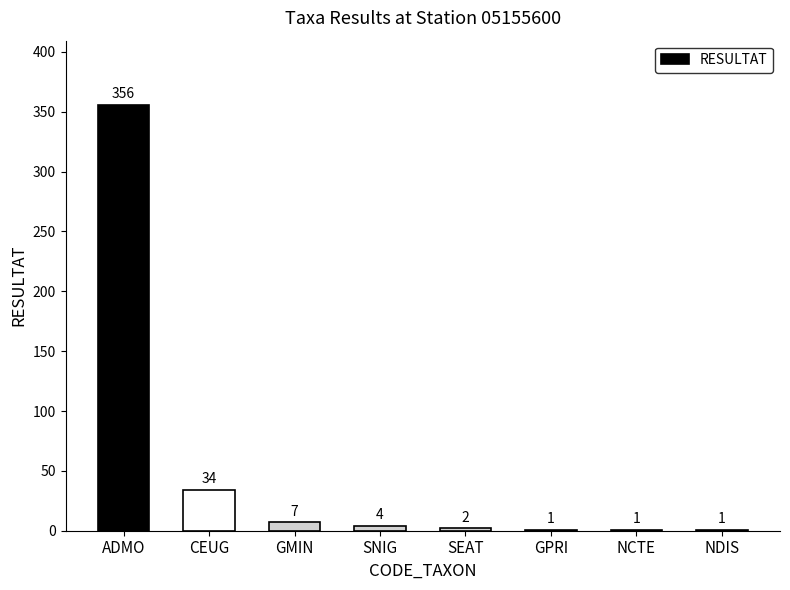

Are the bars horizontal?

No